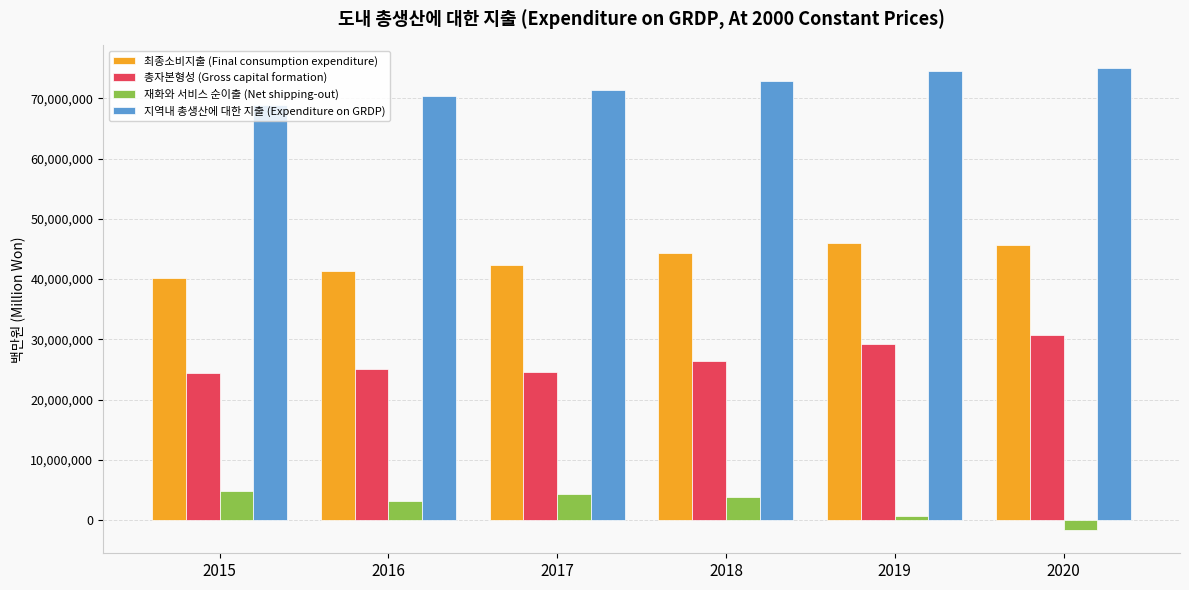

True or false: 총자본형성 (Gross capital formation) has a value of 43484065 at 2018.

False